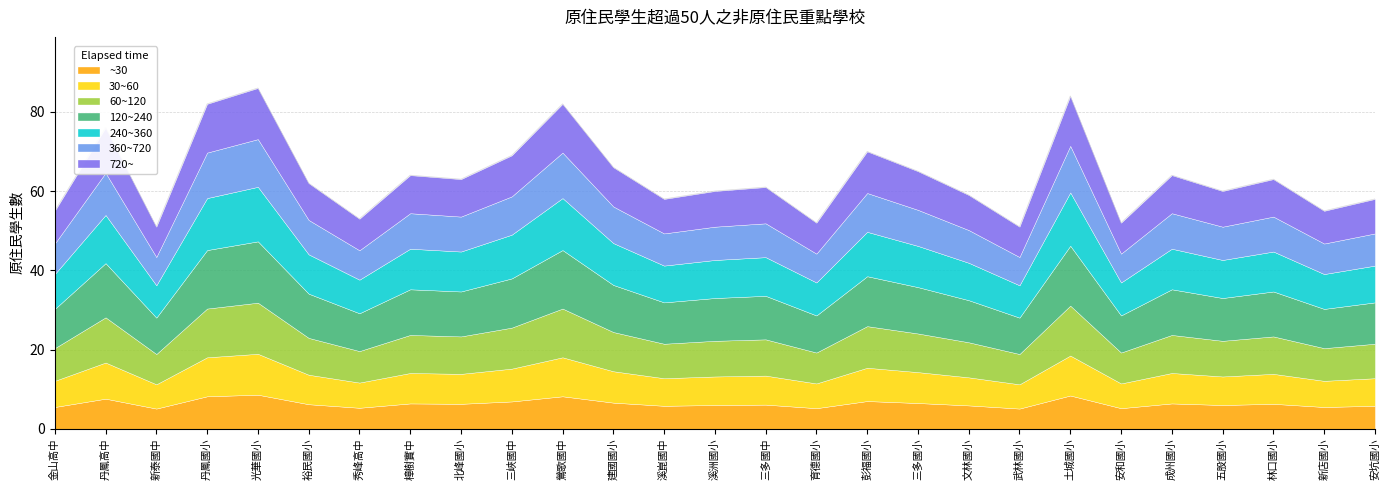

Where does the data first go above 61?

丹鳳高中